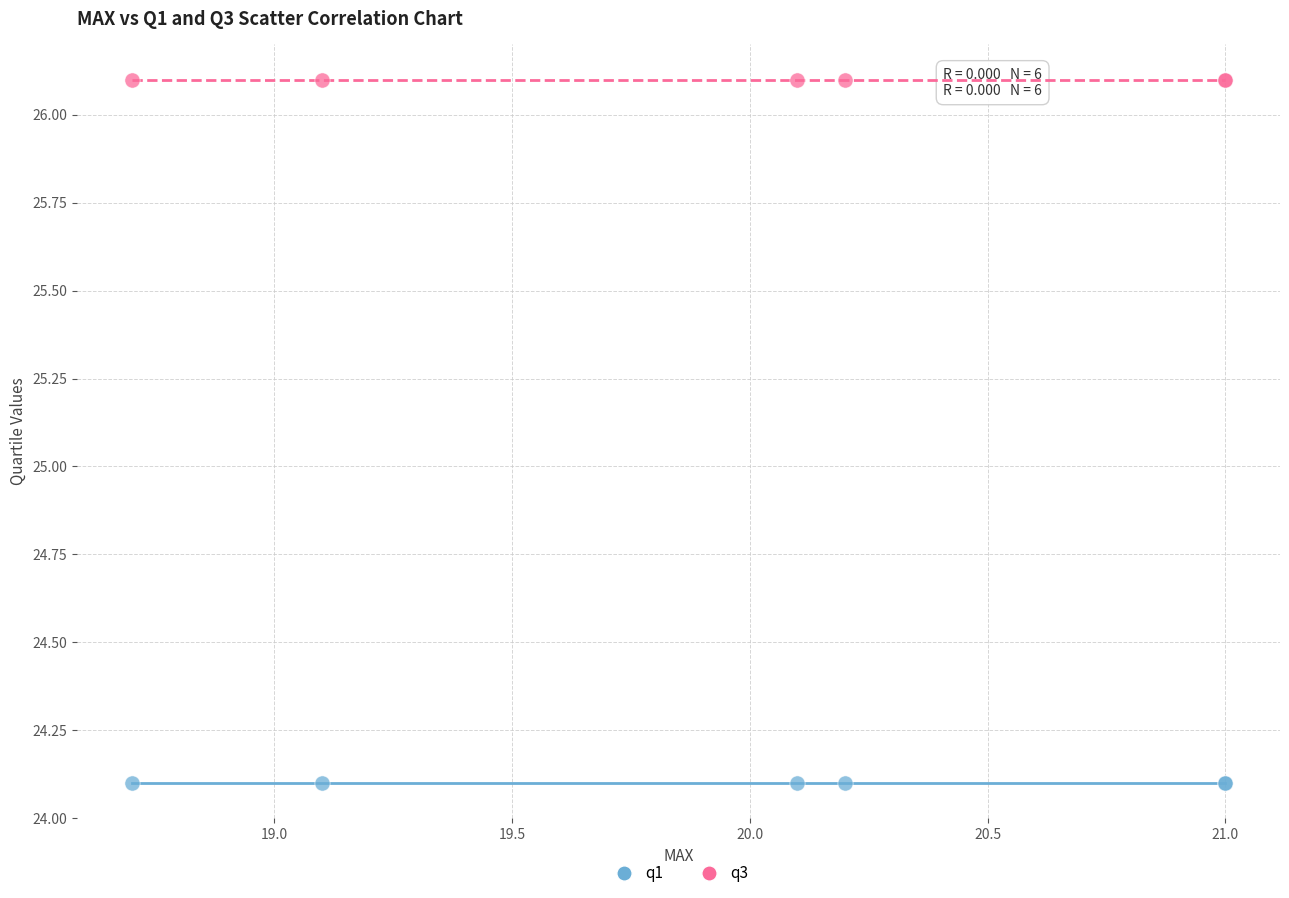

Which series reaches the maximum Y coordinate?

q3